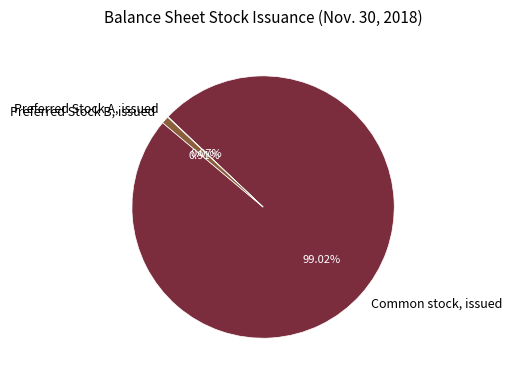

Which category has the biggest portion of the pie?

Common stock, issued